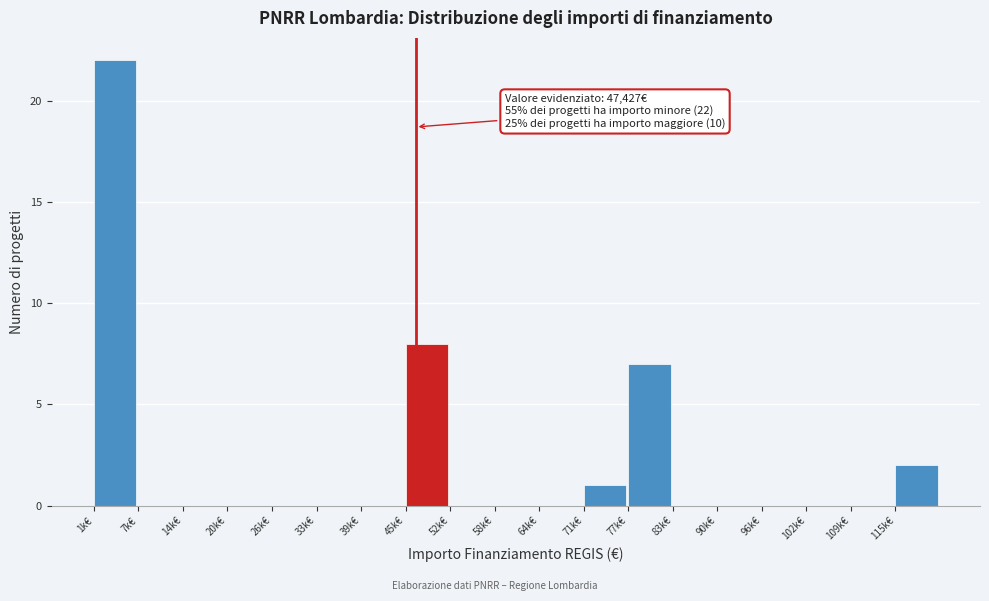

Reading right to left, extract all data points from this chart.

115k€=2	109k€=0	102k€=0	96k€=0	90k€=0	83k€=0	77k€=7	71k€=1	64k€=0	58k€=0	52k€=0	45k€=8	39k€=0	33k€=0	26k€=0	20k€=0	14k€=0	7k€=0	1k€=22